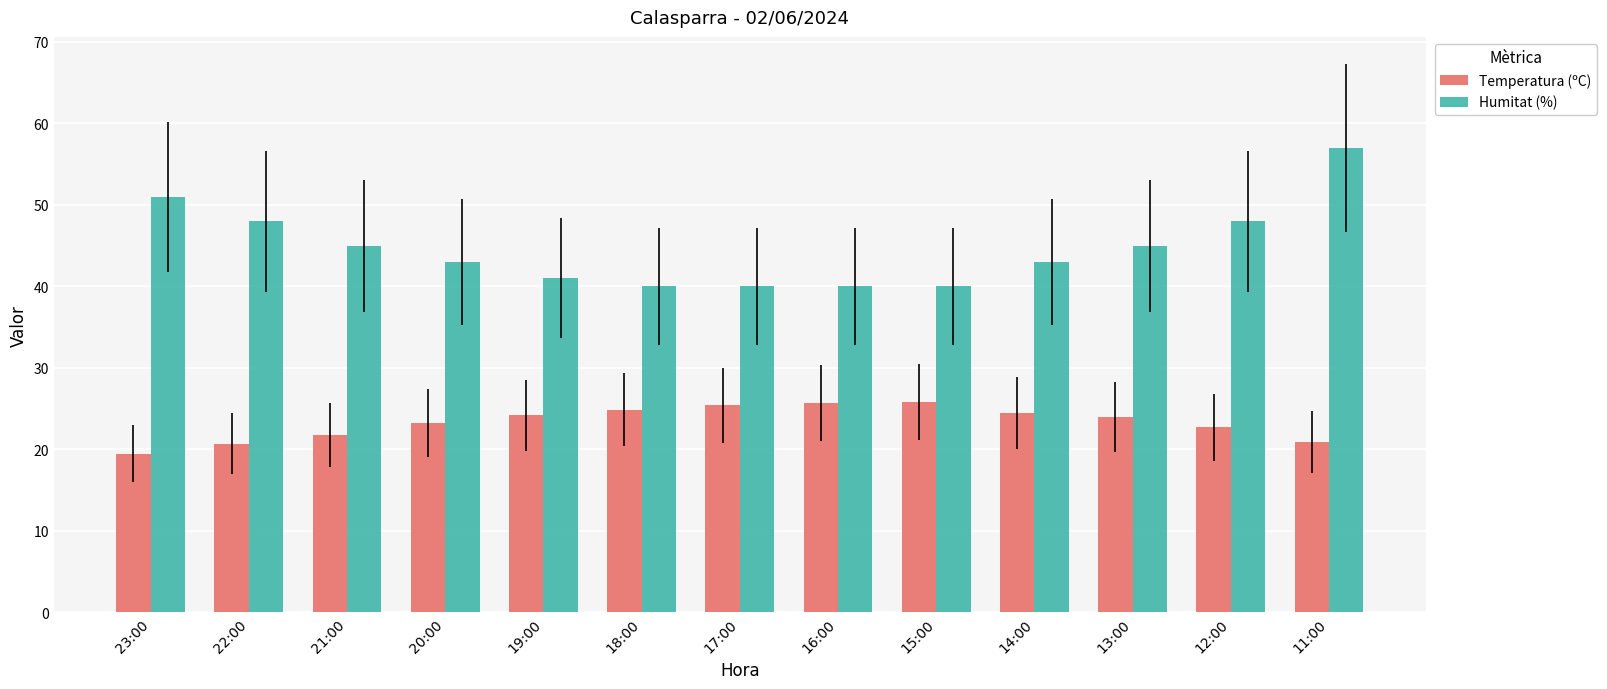

The Temperatura (ºC) series shows 27.6 at 23:00. True or false?

False